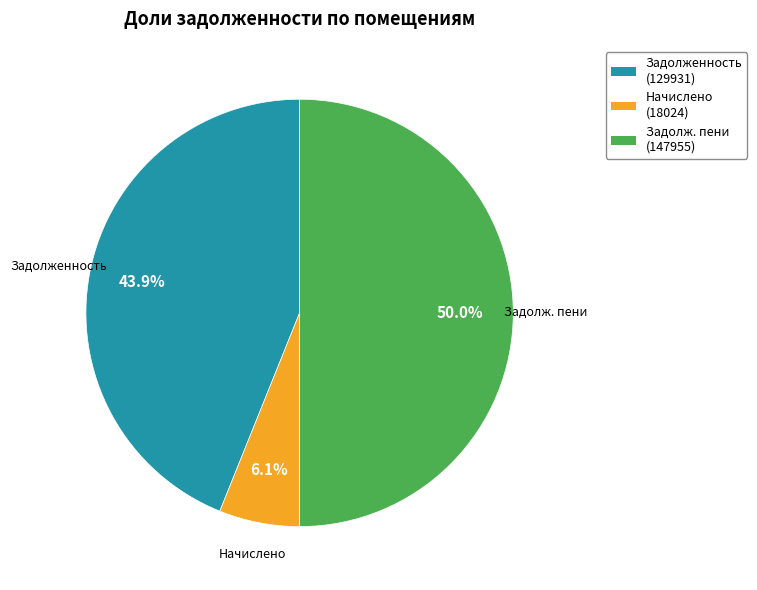

How many segments does this pie chart have?

3